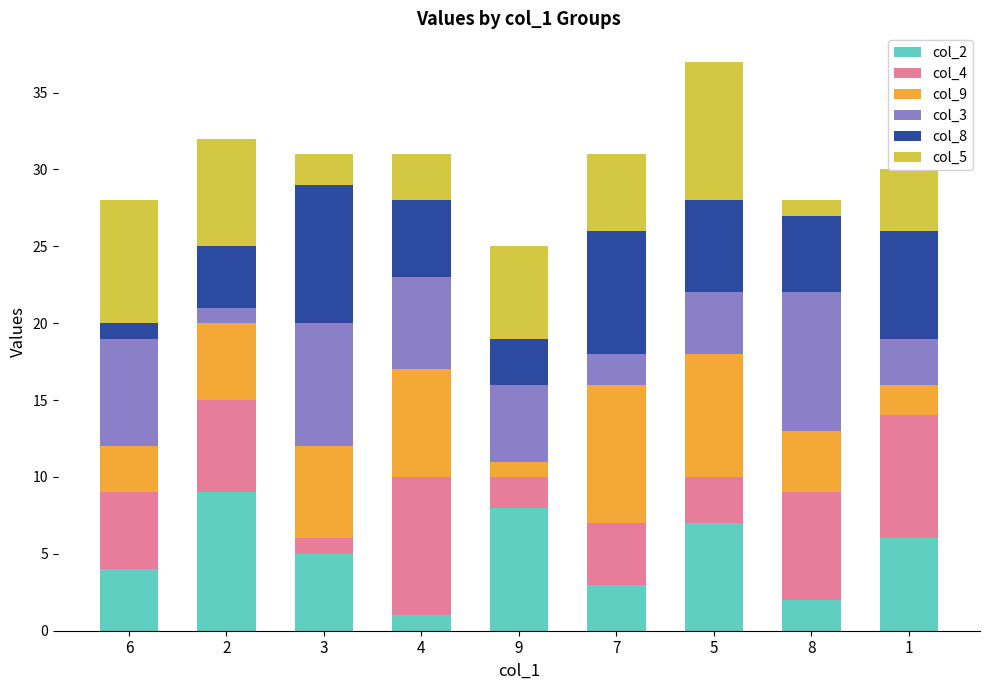

How many col_2 values are between 3 and 7?

5